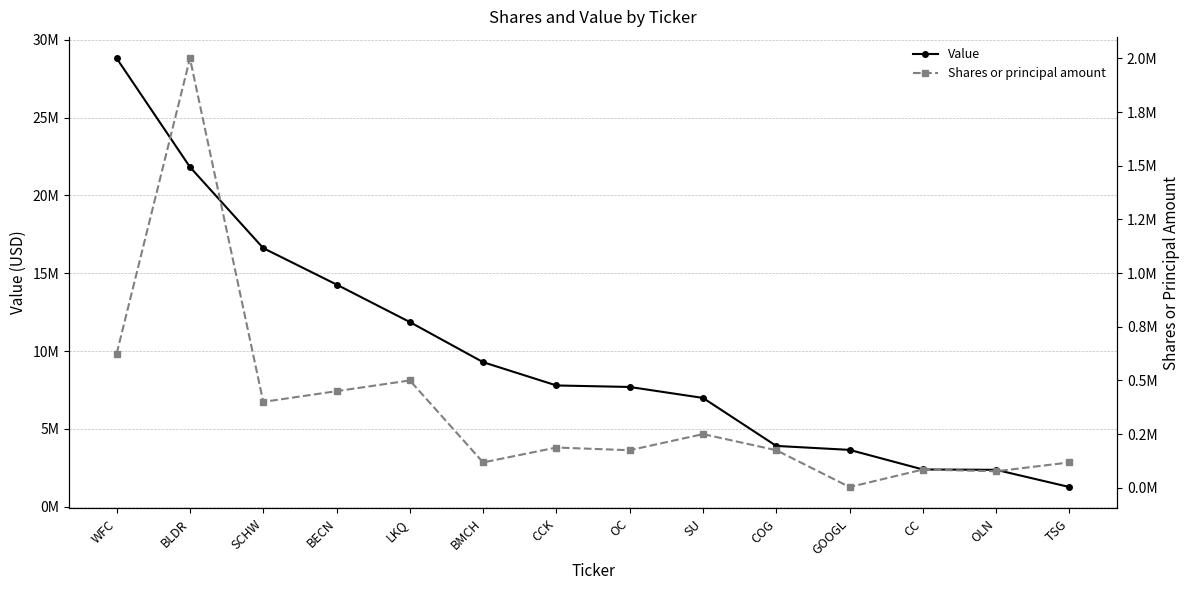

What is the value of the Value point at the 1st from the left?

28800000